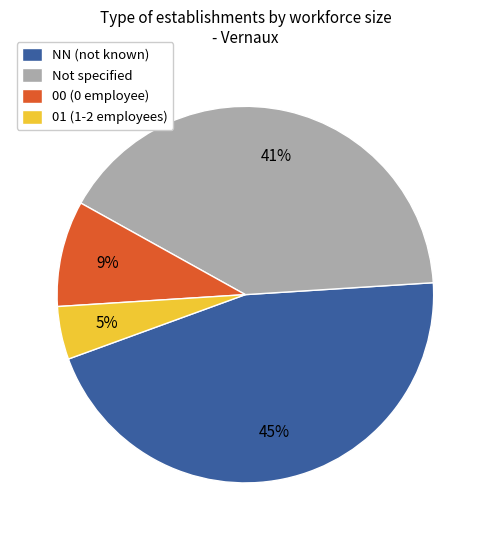

To the nearest percent, what is the difference between the Not specified and 00 (0 employee) slice percentages?

32%